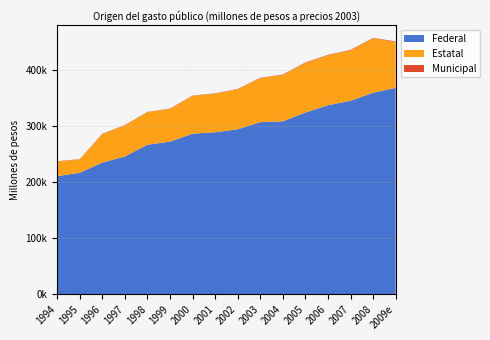

Reading left to right, transcribe all the data shown in this chart.

Federal: 210796.5	216824.5	235055.2	246001.4	267065.6	272473.3	286796.1	289344.6	294658.2	307406.5	308798.6	324588.1	337708.0	345621.0	360066.8	368723.6
Estatal: 26161.6	23842.3	51131.5	55686.8	58077.6	58780.5	67521.0	69032.9	71496.7	78576.5	83074.2	88889.9	89186.1	90217.5	97117.6	82149.3
Municipal: 596.7	543.6	532.9	522.8	540.1	556.6	588.9	594.1	615.7	732.7	779.6	810.7	847.1	894.1	912.6	939.1